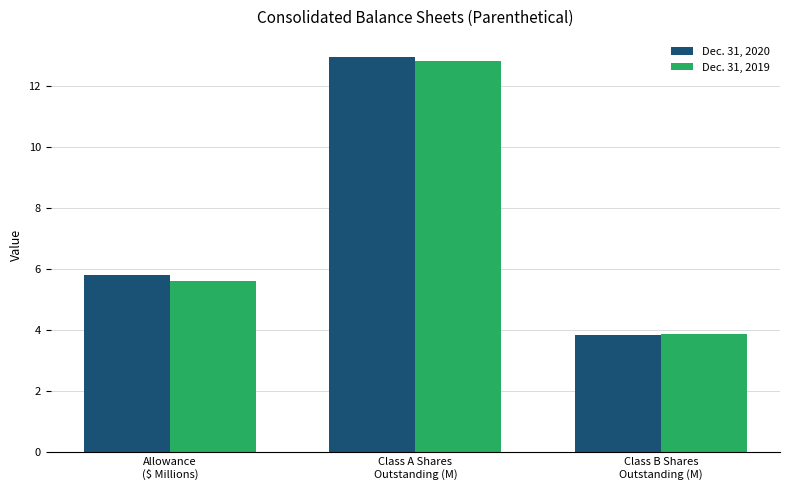

Are the bars grouped side by side (vs. stacked)?

Yes